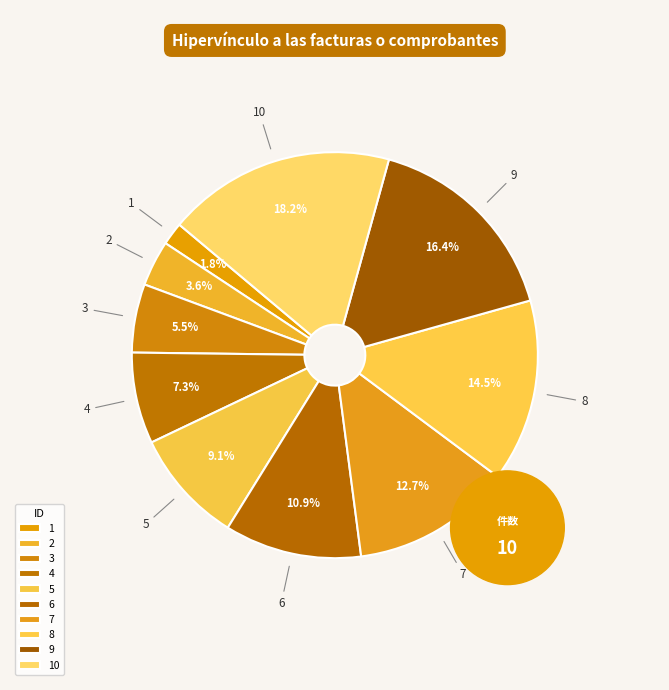

Which category has the smallest portion of the pie?

1